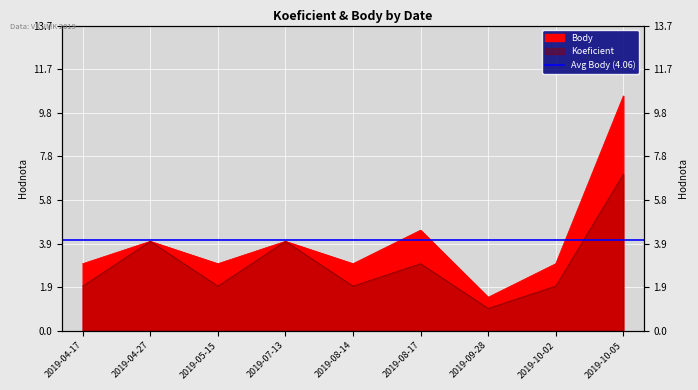

List the series in order of their overall mean, lowest first.

Koeficient, Body